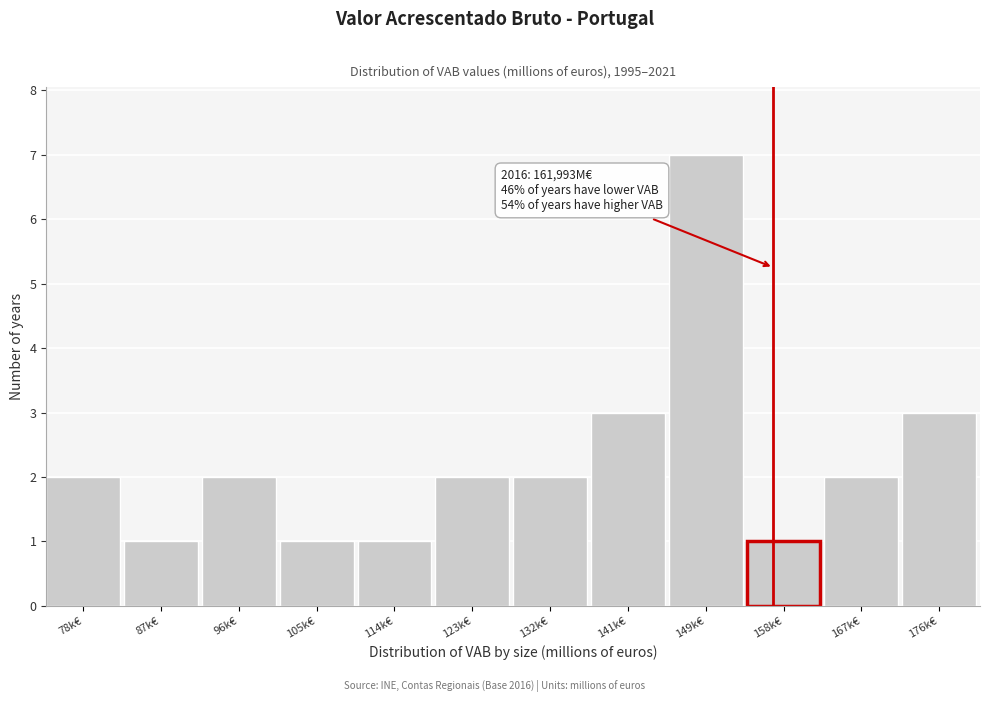

Reading left to right, what are all the values shown in this chart?

2	1	2	1	1	2	2	3	7	1	2	3